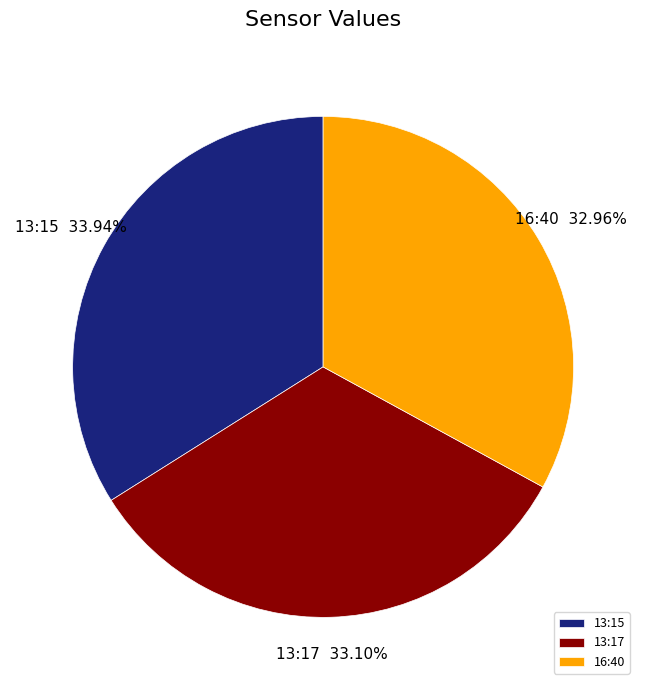

Which slice is the largest?

13:15